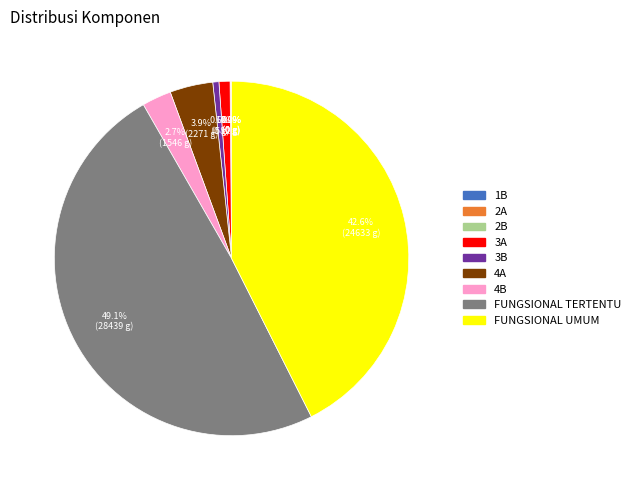

To the nearest percent, what is the combined percentage of 4A and FUNGSIONAL TERTENTU?

53%